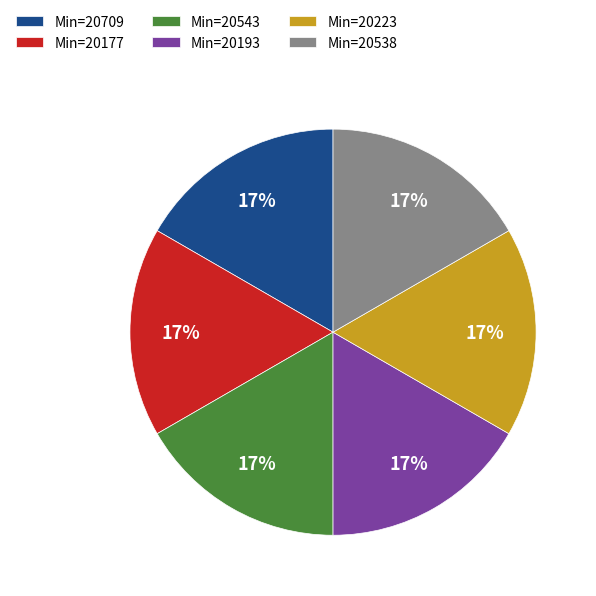

The Min=20538 slice represents 8% of the pie. True or false?

False